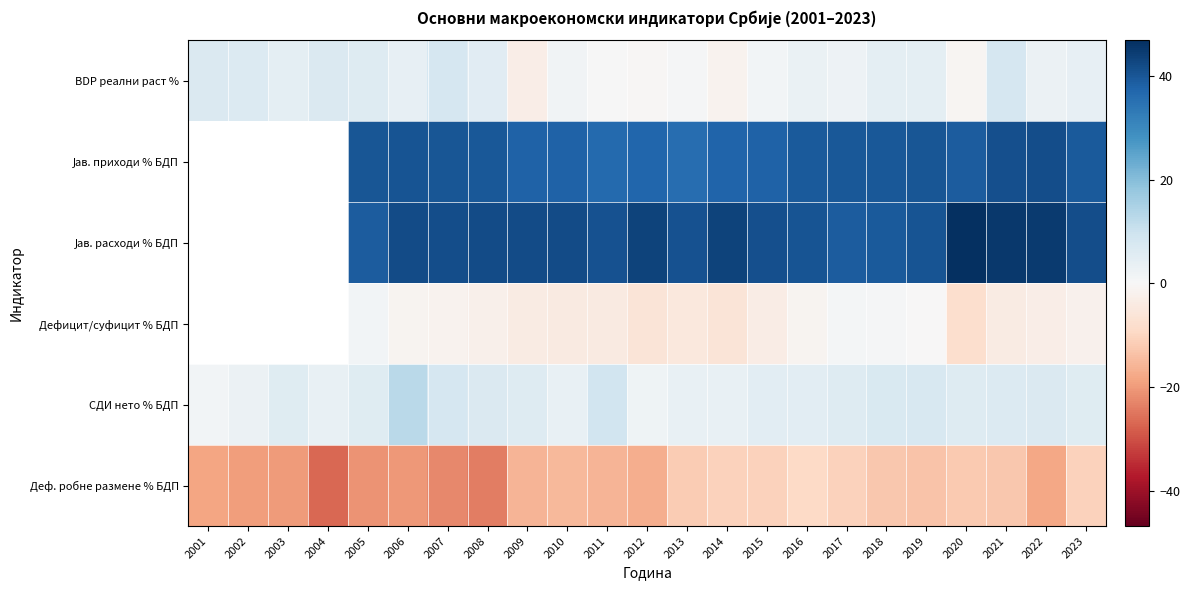

Count the number of categories in the chart.

23